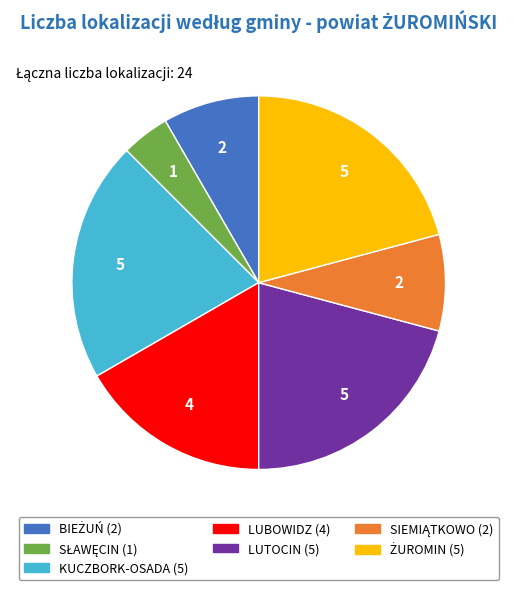

Do KUCZBORK-OSADA and LUBOWIDZ together represent more than half of the pie?

No